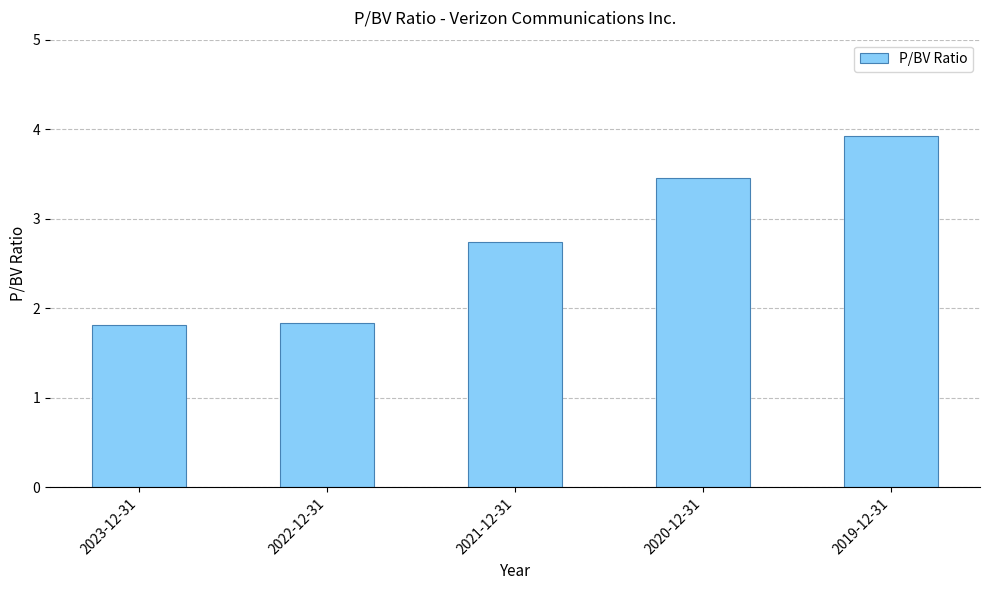

What is the sum of all values?

13.8